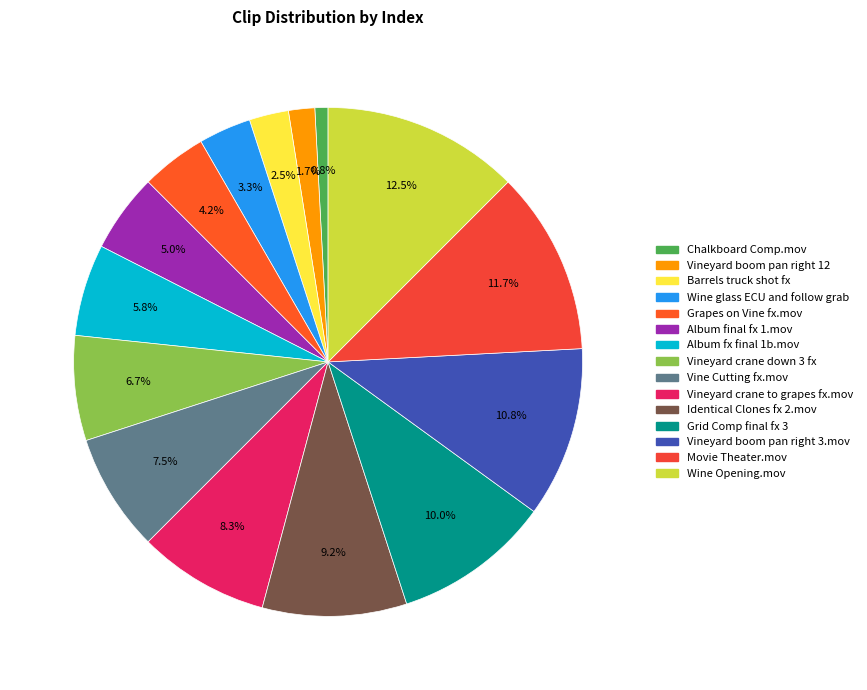

To the nearest percent, what is the combined percentage of Grapes on Vine fx.mov and Album final fx 1.mov?

9%